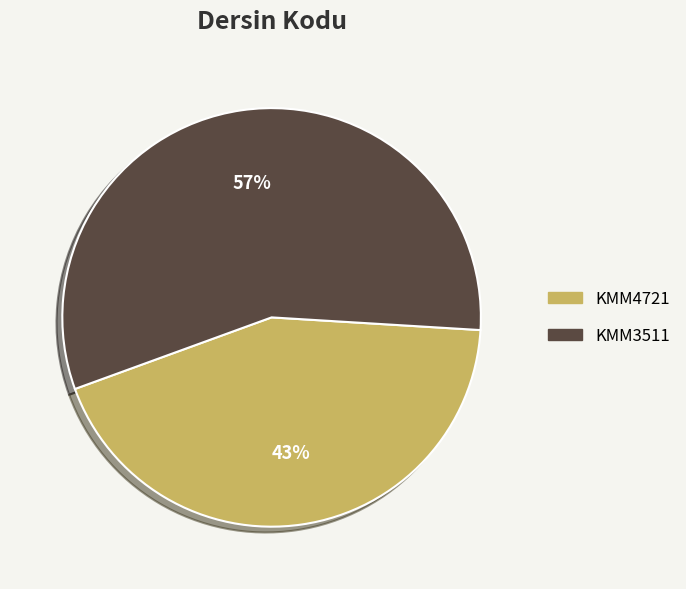

Approximately how many times larger is the value at KMM4721 compared to KMM3511?

0.8